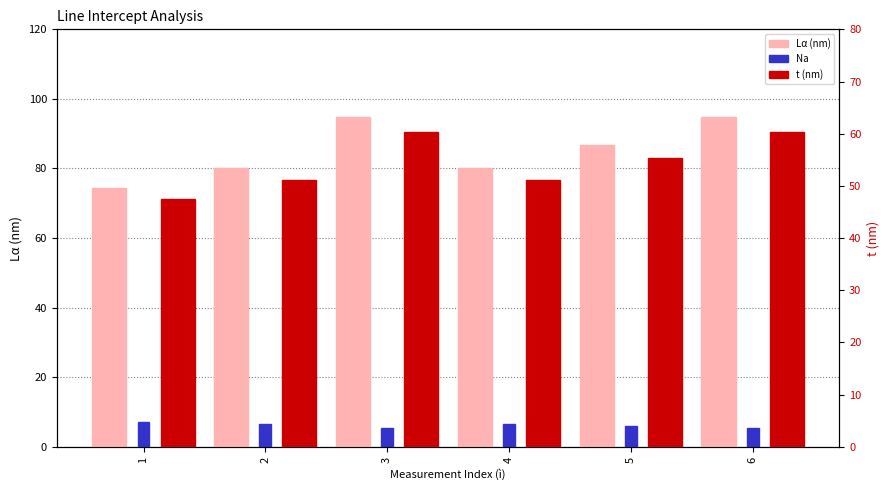

Rank the categories by Na value from highest to lowest.

1, 2, 4, 5, 3, 6